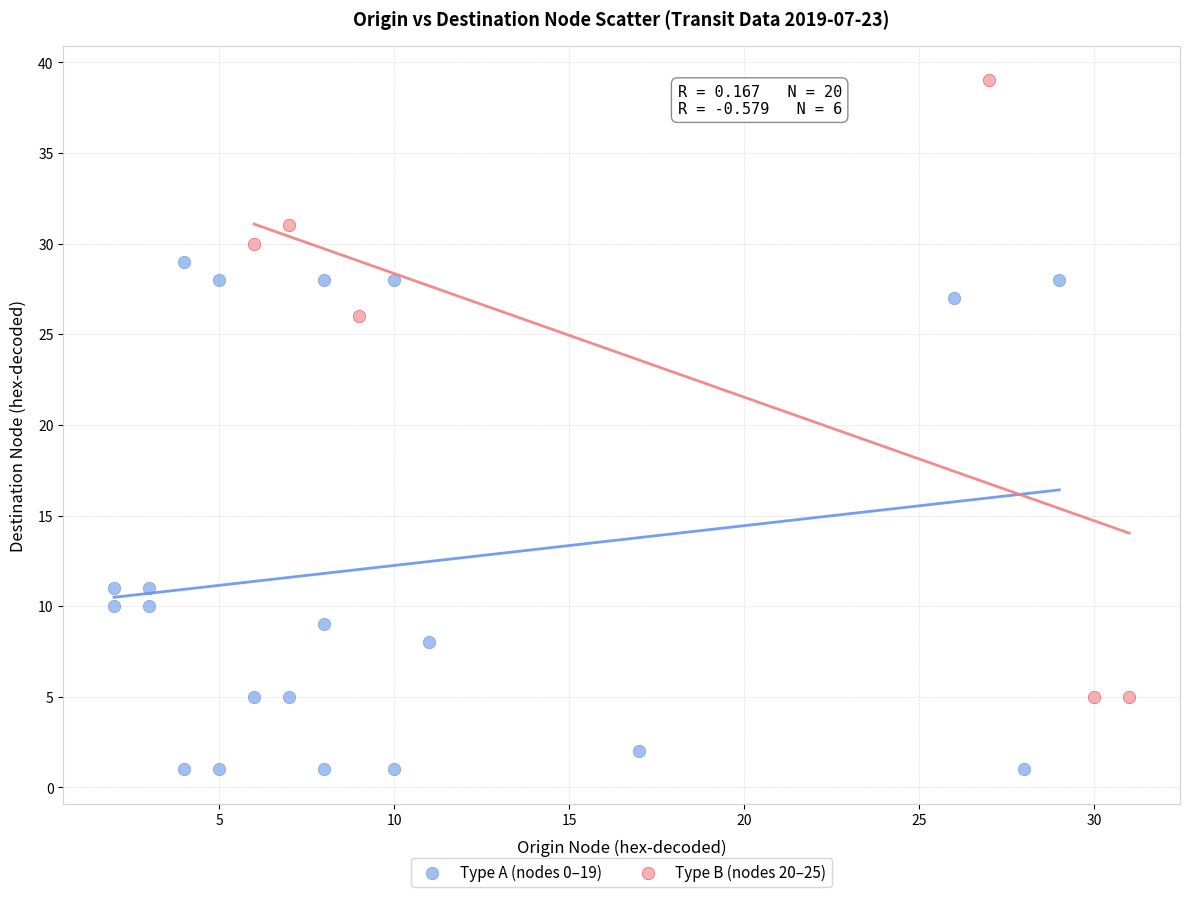

Which series has the widest spread of Y values?

Type B (nodes 20–25)